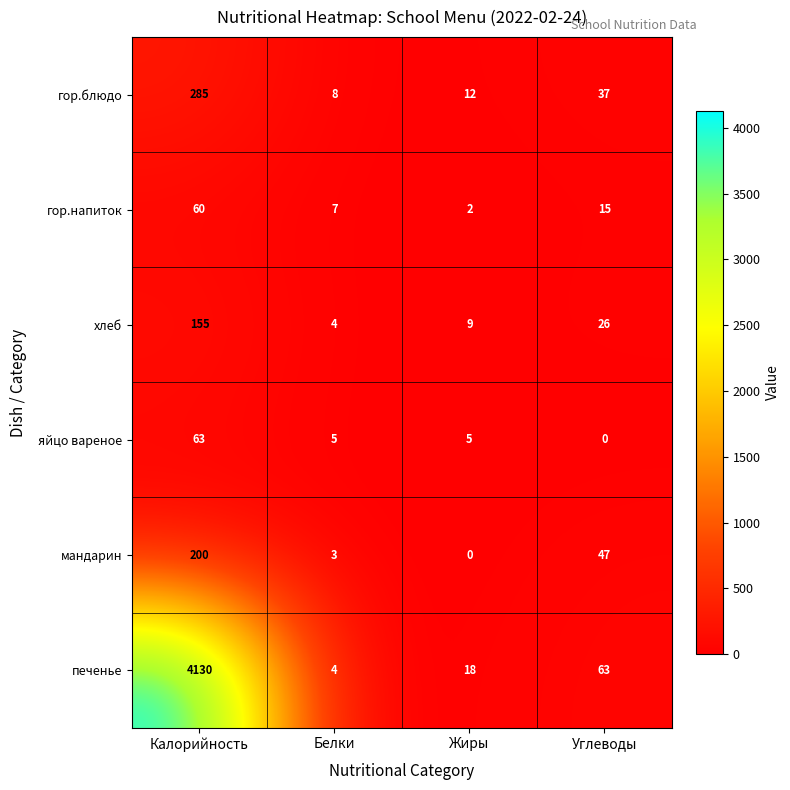

What is the total value across all series at Жиры?

46